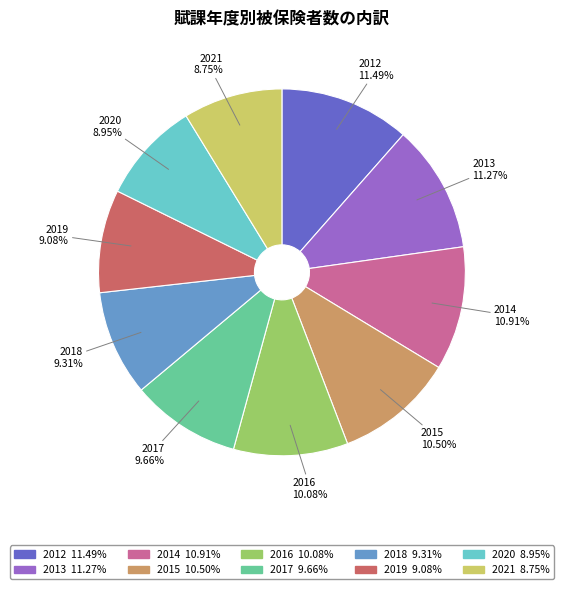

Does any single category account for the majority?

No